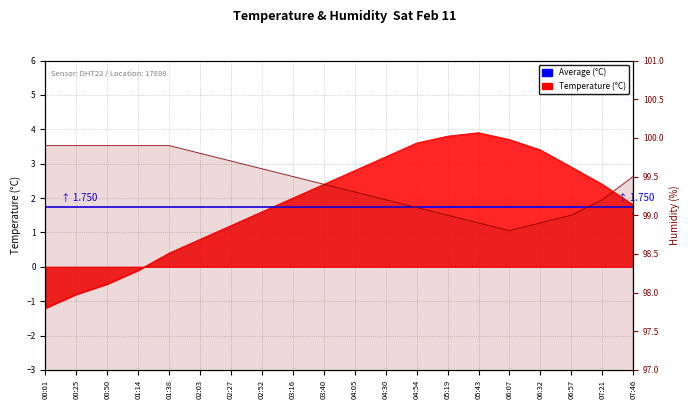

What position from the left is 03:16?

9